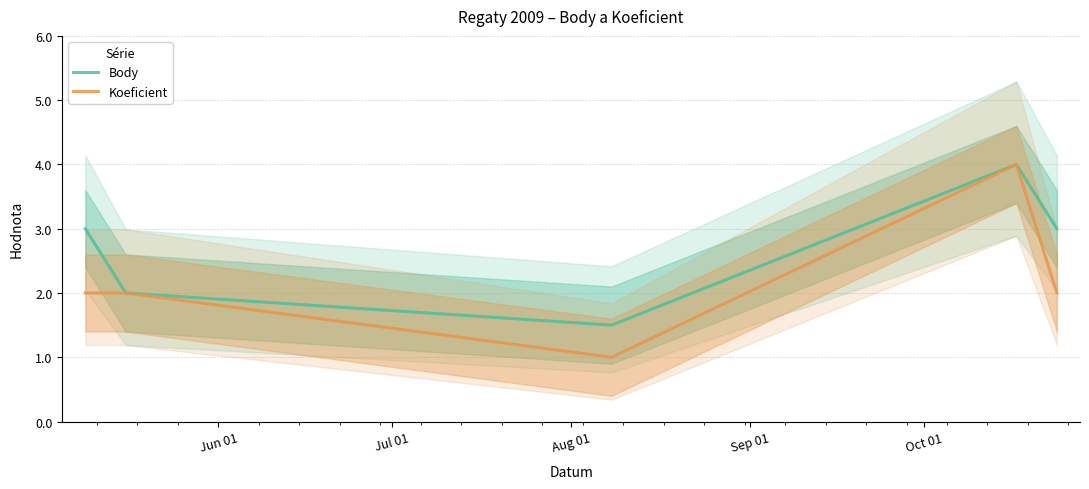

What is the lowest value of the Body series?

1.5